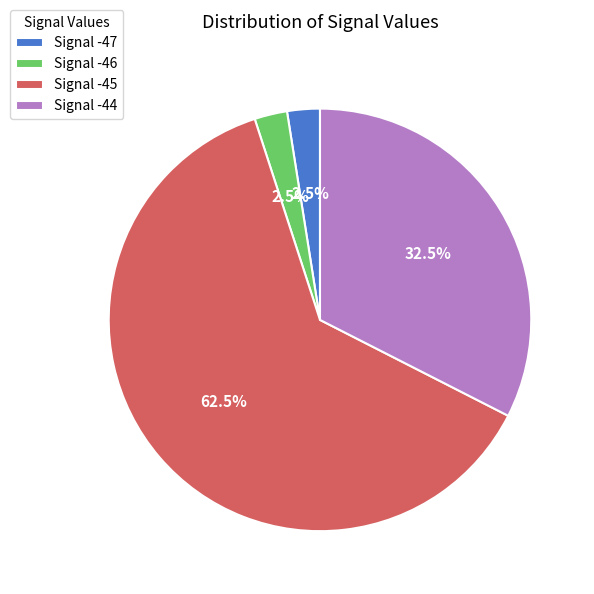

What is the largest slice in the pie chart?

Signal -45